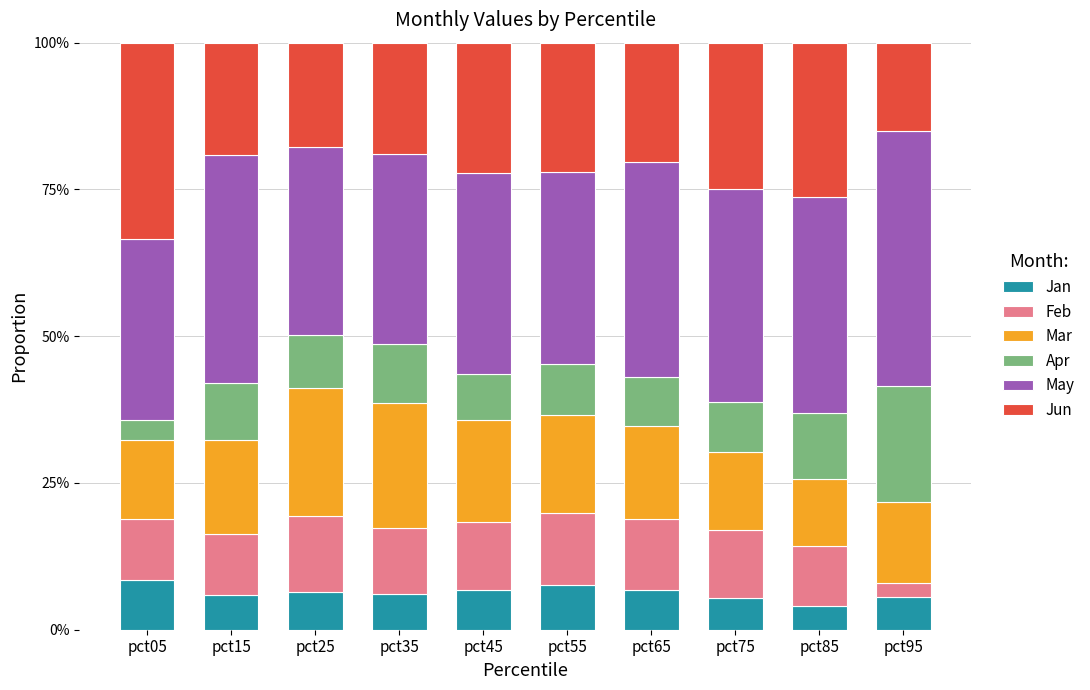

Does the chart contain any negative values?

No